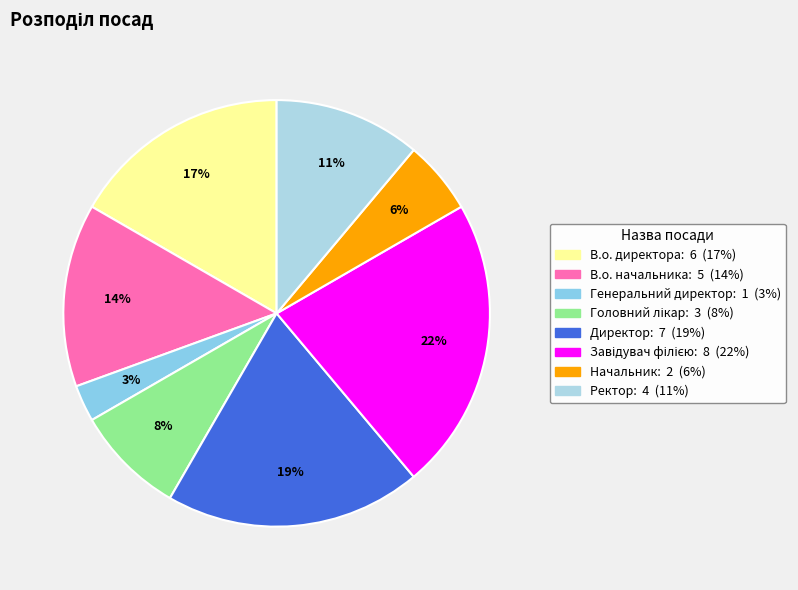

To the nearest percent, what is the difference between the largest and smallest slice percentages?

19%